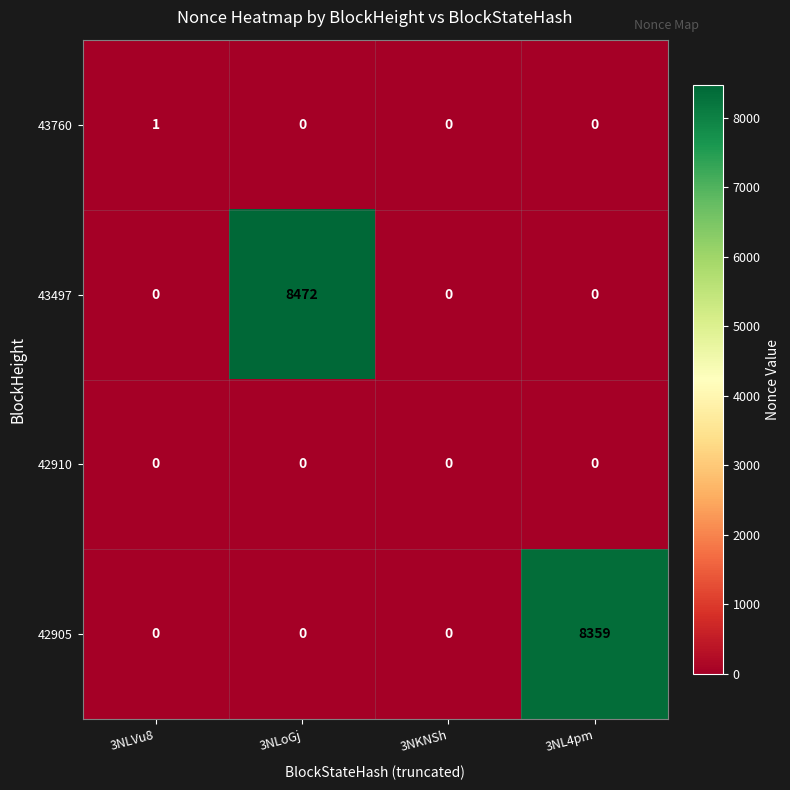

Reading left to right, transcribe all the data shown in this chart.

43760: 3NLVu8=1	3NLoGj=0	3NKNSh=0	3NL4pm=0
43497: 3NLVu8=0	3NLoGj=8472	3NKNSh=0	3NL4pm=0
42910: 3NLVu8=0	3NLoGj=0	3NKNSh=0	3NL4pm=0
42905: 3NLVu8=0	3NLoGj=0	3NKNSh=0	3NL4pm=8359